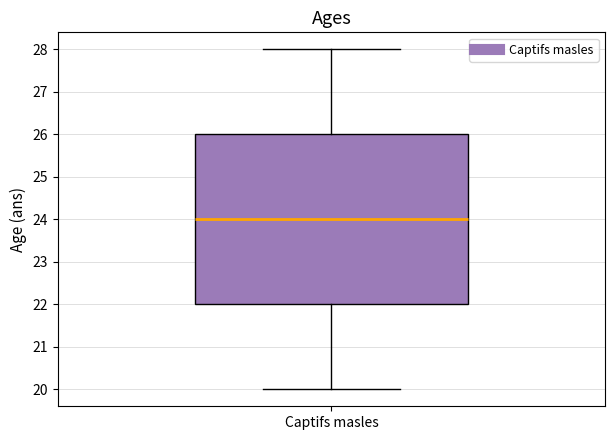

Where does the lower whisker of the box for Captifs masles end on the y-axis? The values are not printed on the chart, so give them approximately, as read against the axis.

20